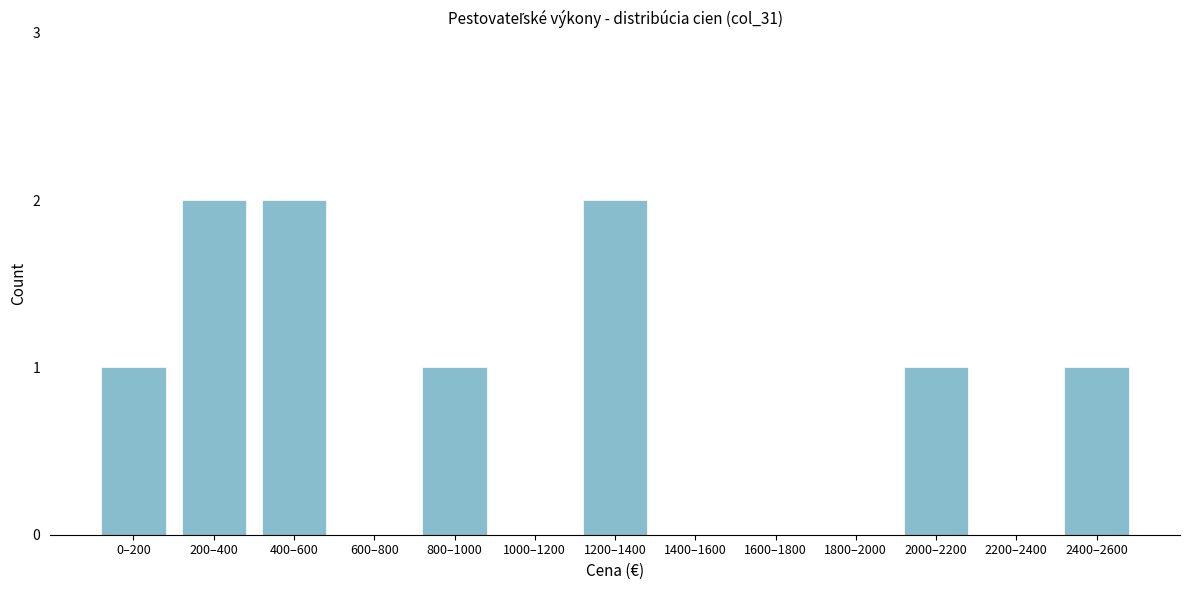

Reading left to right, extract all data points from this chart.

0–200=1	200–400=2	400–600=2	600–800=0	800–1000=1	1000–1200=0	1200–1400=2	1400–1600=0	1600–1800=0	1800–2000=0	2000–2200=1	2200–2400=0	2400–2600=1